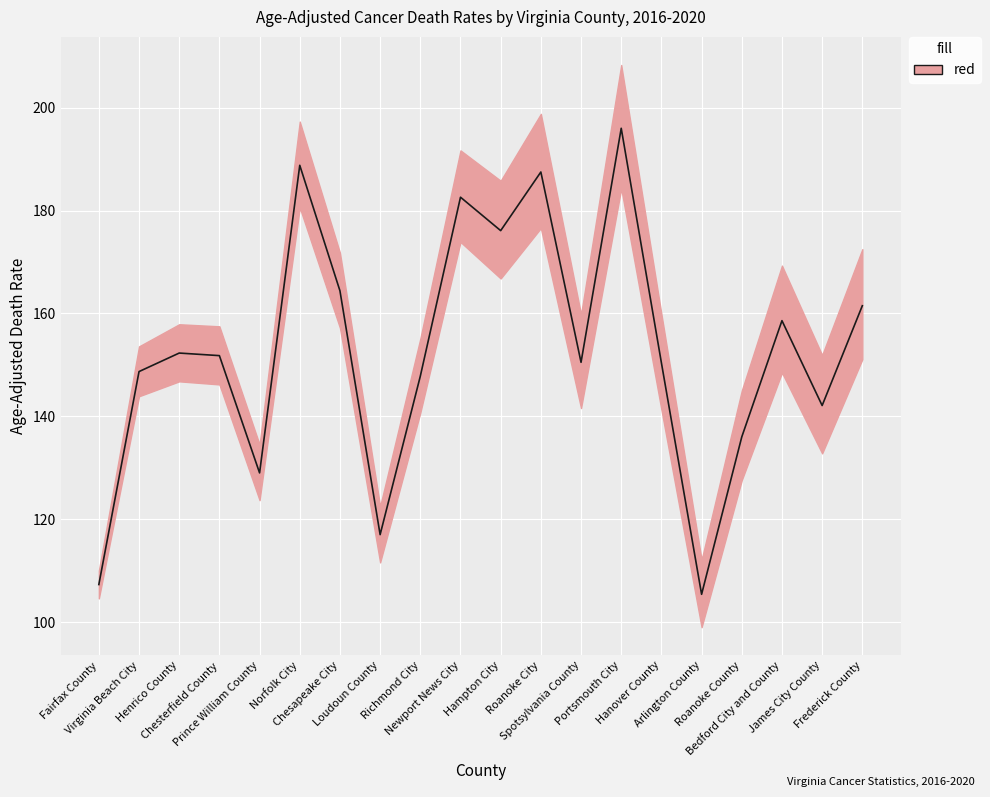

Rank the categories by value from lowest to highest.

Arlington County, Fairfax County, Loudoun County, Prince William County, Roanoke County, James City County, Richmond City, Virginia Beach City, Hanover County, Spotsylvania County, Chesterfield County, Henrico County, Bedford City and County, Frederick County, Chesapeake City, Hampton City, Newport News City, Roanoke City, Norfolk City, Portsmouth City